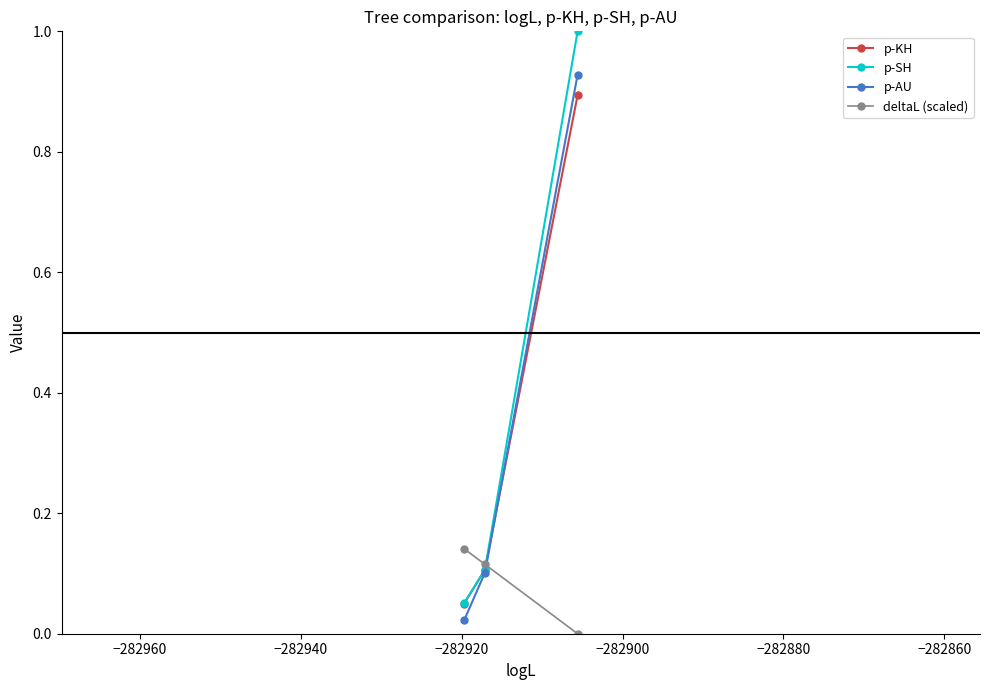

Which series has the largest range (max minus min)?

p-SH